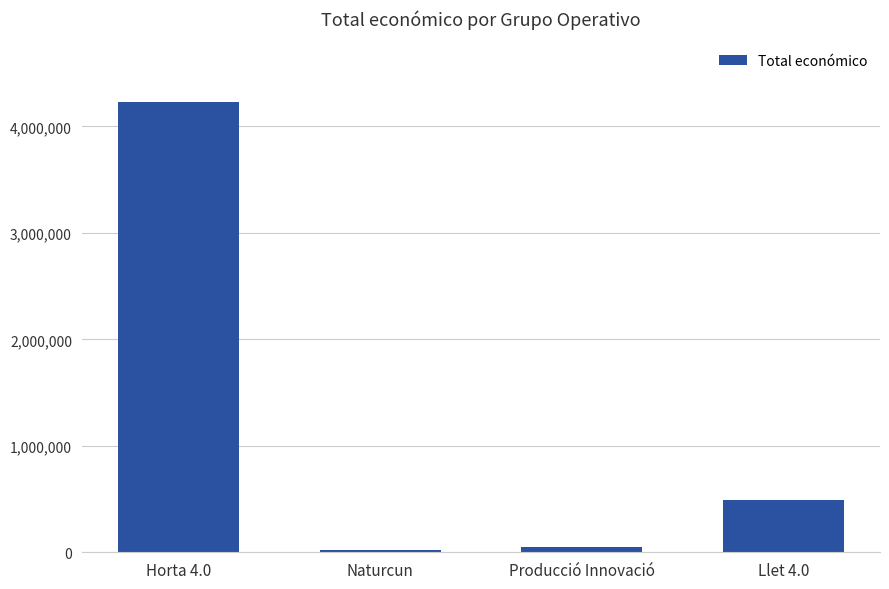

Read the value at Naturcun, to the nearest 100.

19500